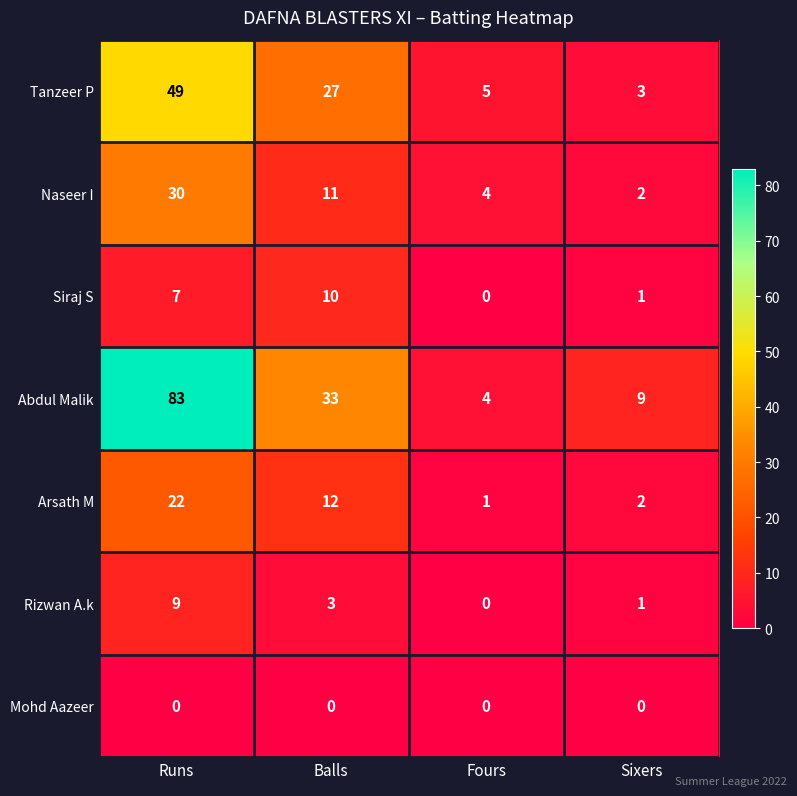

How many data points does each series have?

4